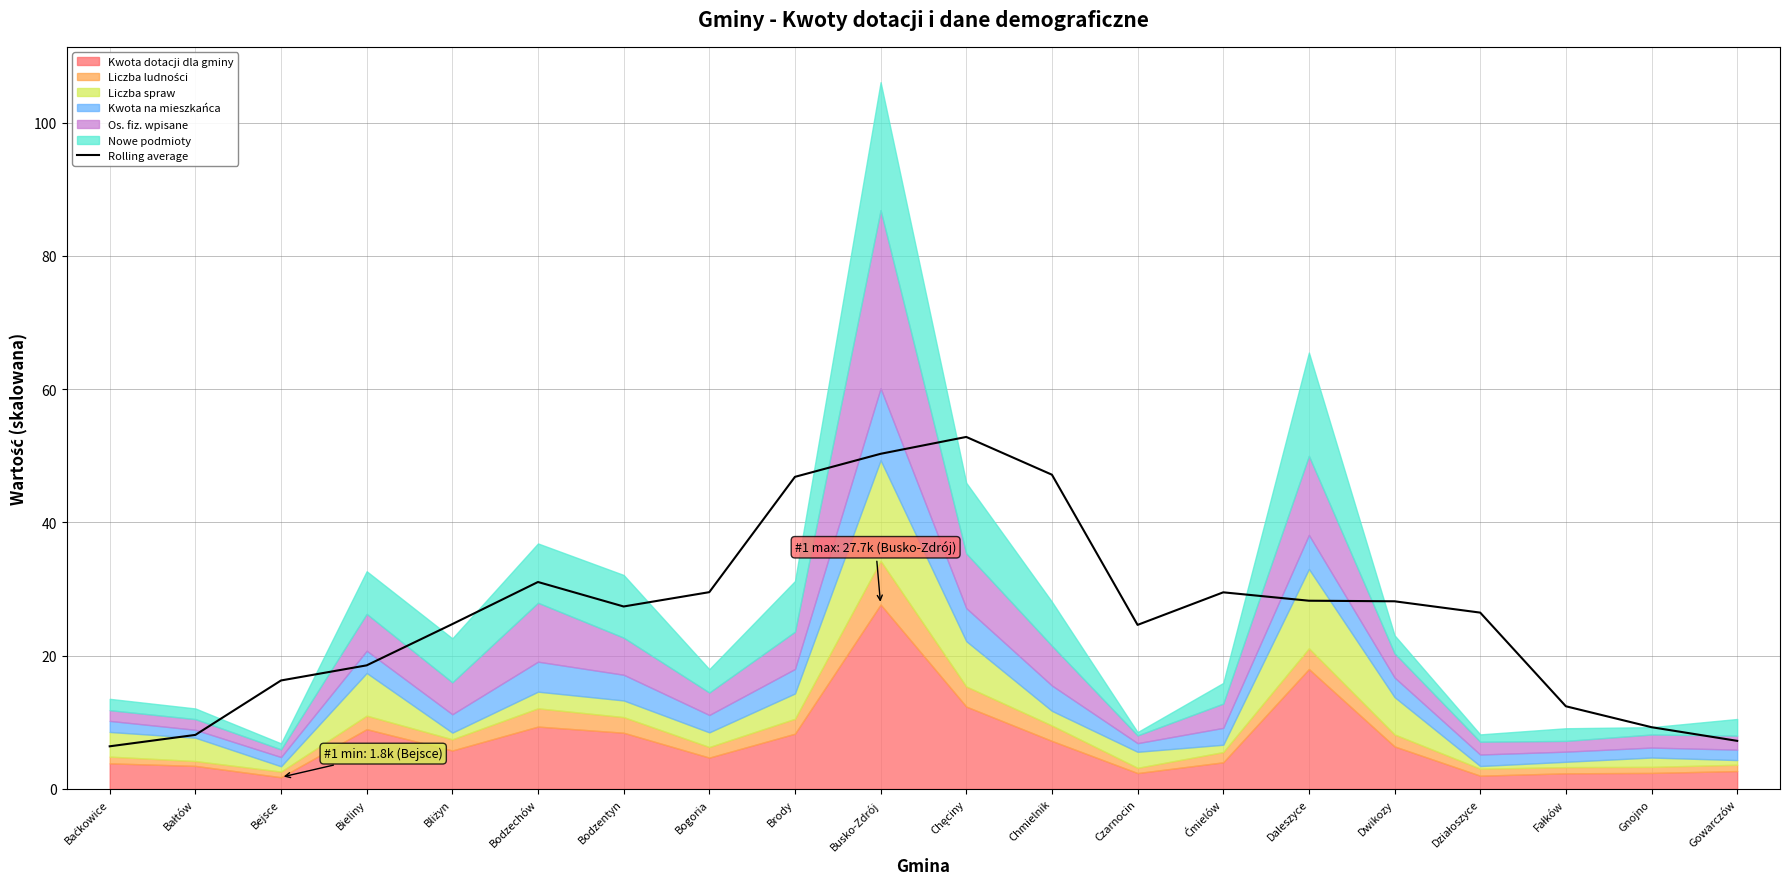

The value at Chmielnik is 20.6. True or false?

False